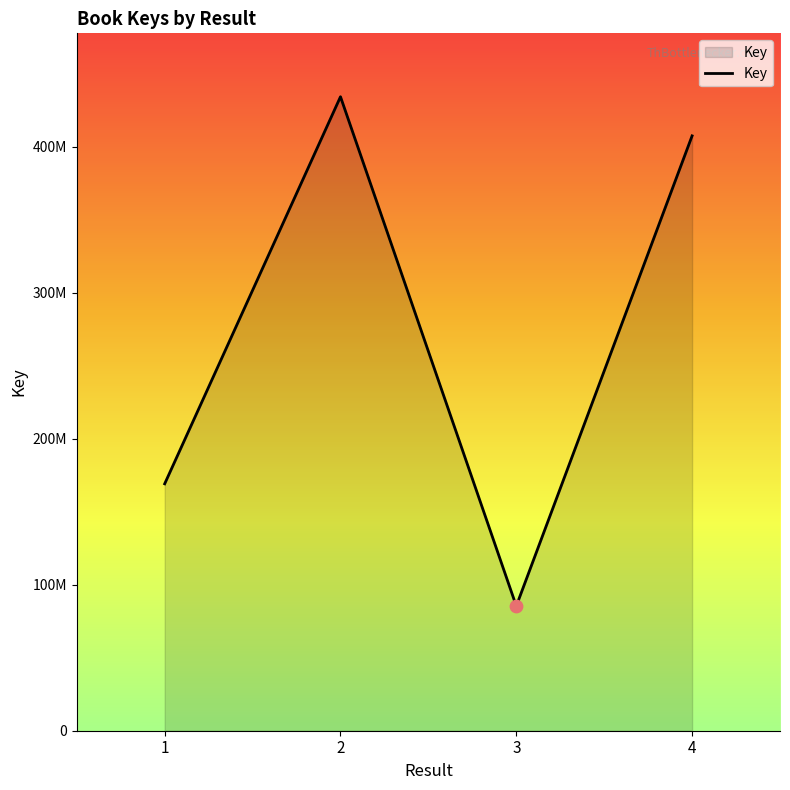

What is the ratio of the value at 1 to the value at 4?

0.4